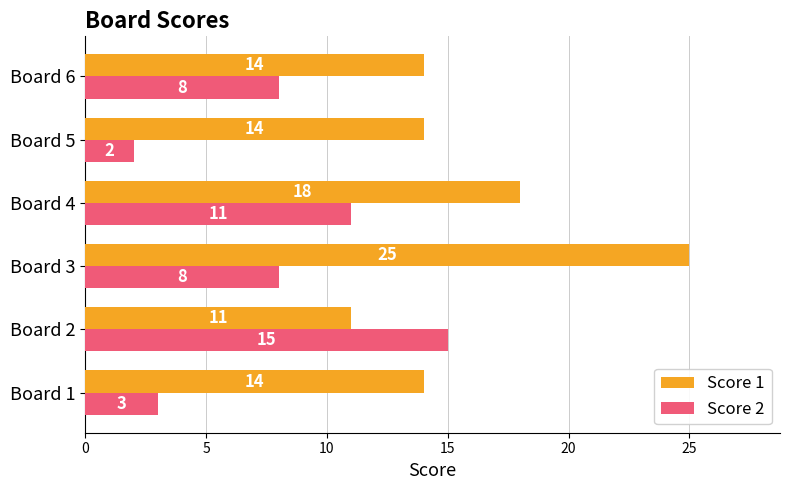

What is the difference between the maximum and minimum values in the Score 2 series?

13